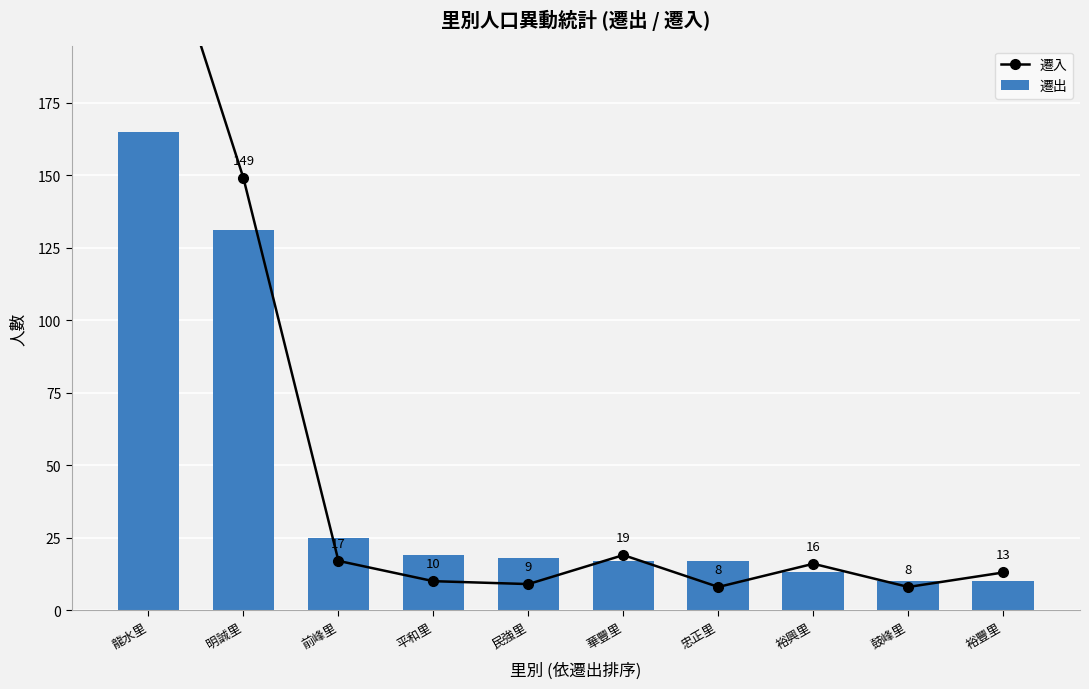

Is it true that 遷出 equals 17 at 忠正里?

True